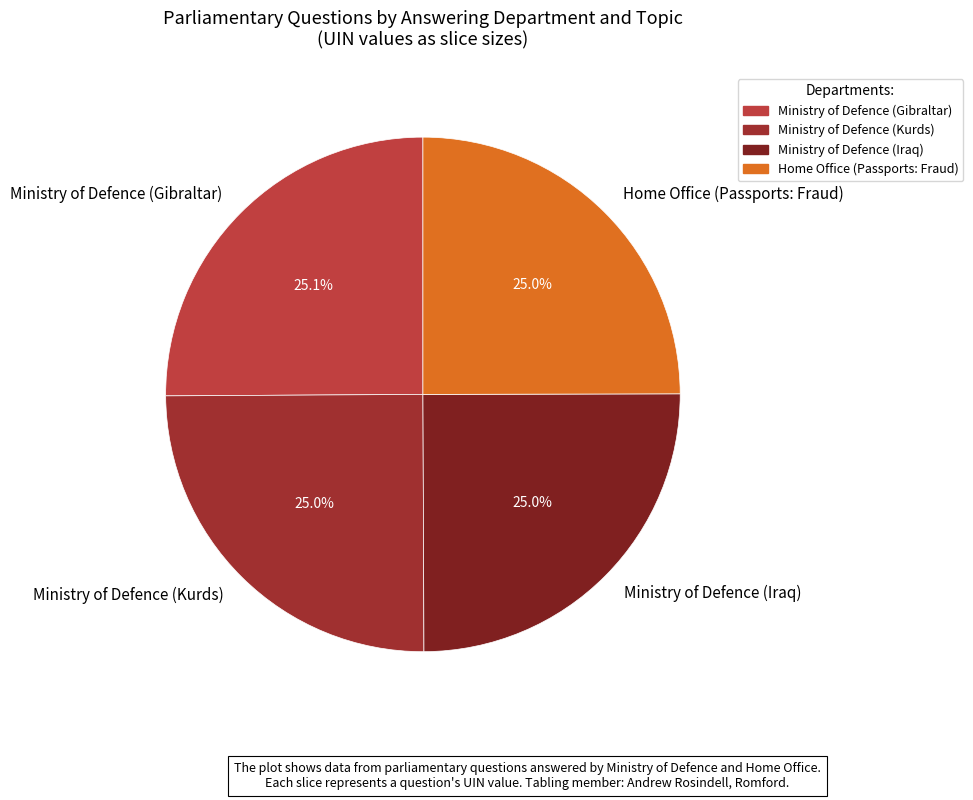

What is the ratio of the value at Ministry of Defence (Kurds) to the value at Ministry of Defence (Gibraltar)?

1.0